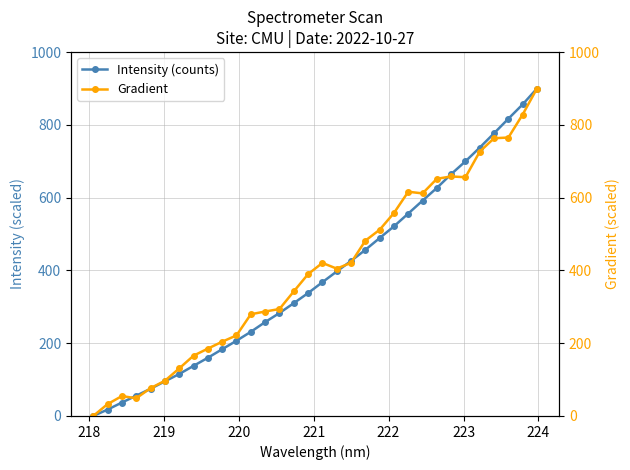

What is the maximum value for Intensity (counts)?

900.0